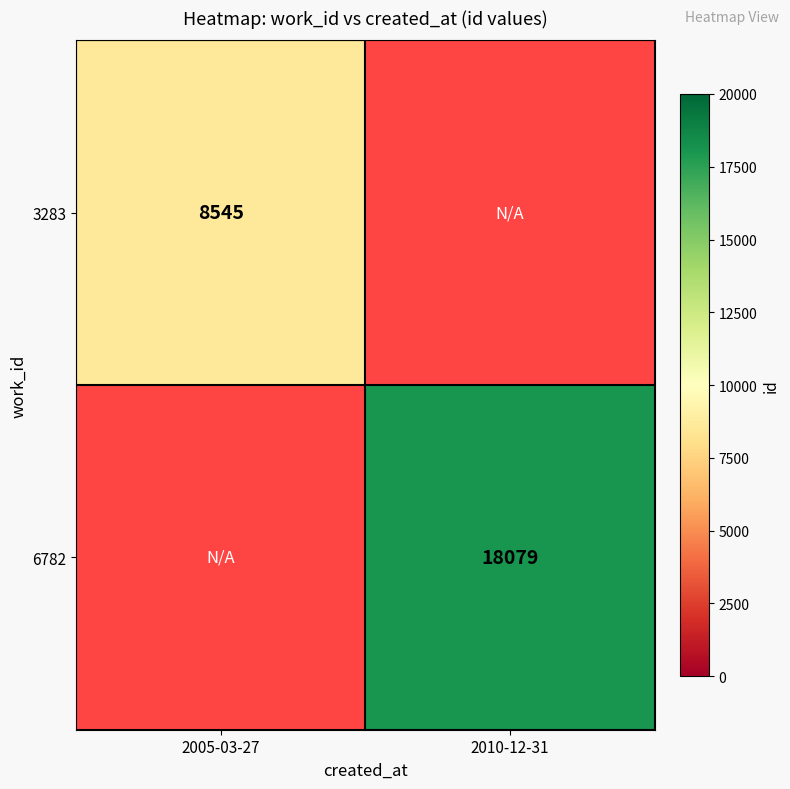

At which category does the chart reach its minimum across all series?

2005-03-27